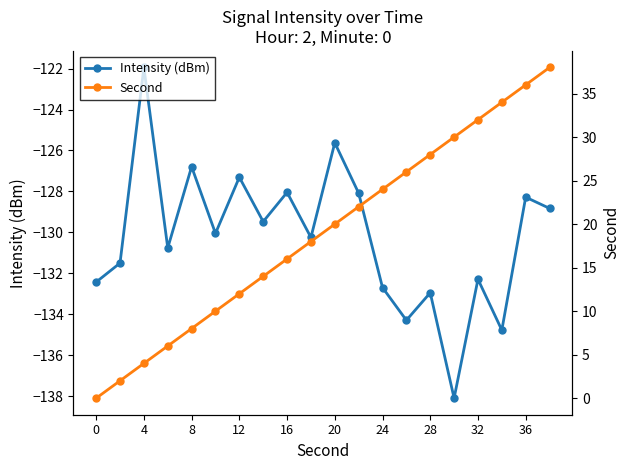

True or false: Second and Intensity (dBm) intersect in this chart.

False